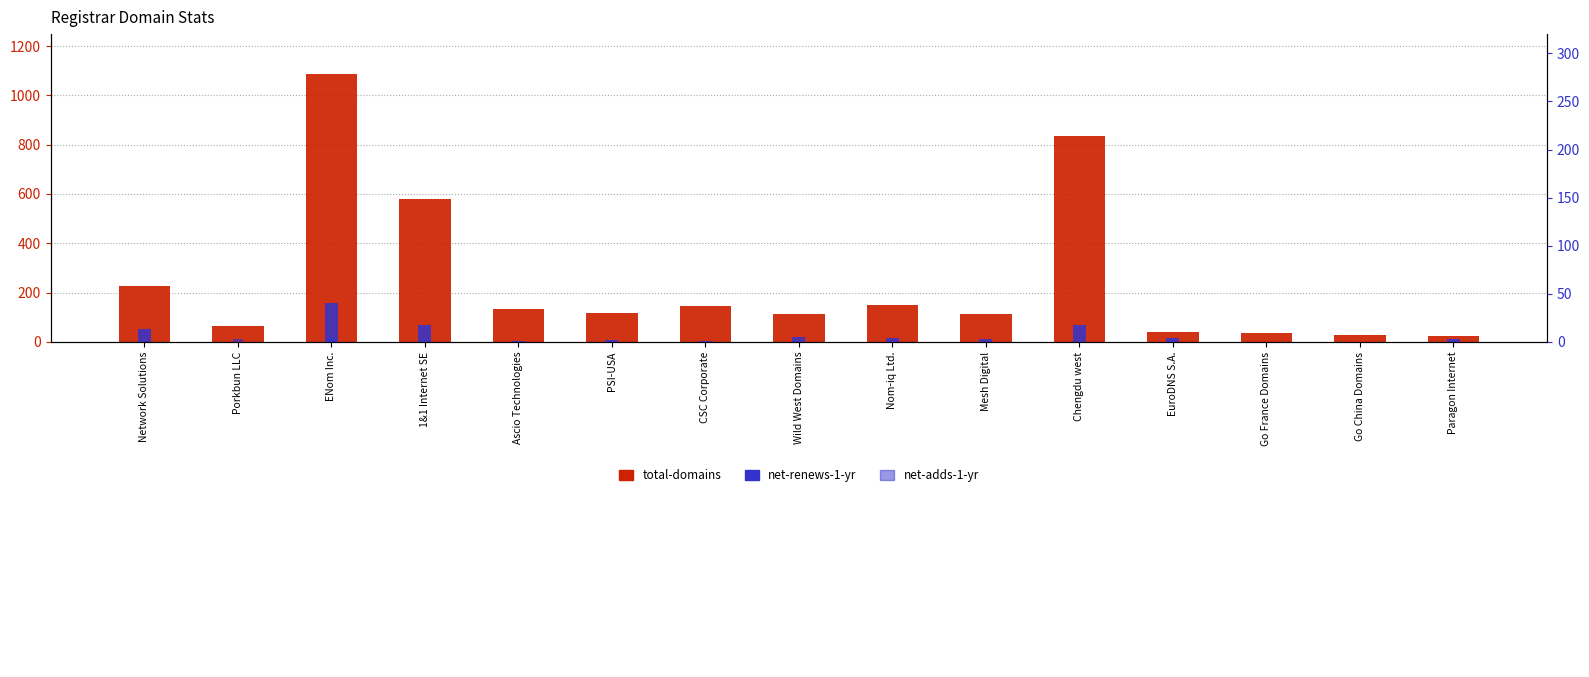

What is the sum of the total-domains values at Porkbun LLC and EuroDNS S.A.?

105